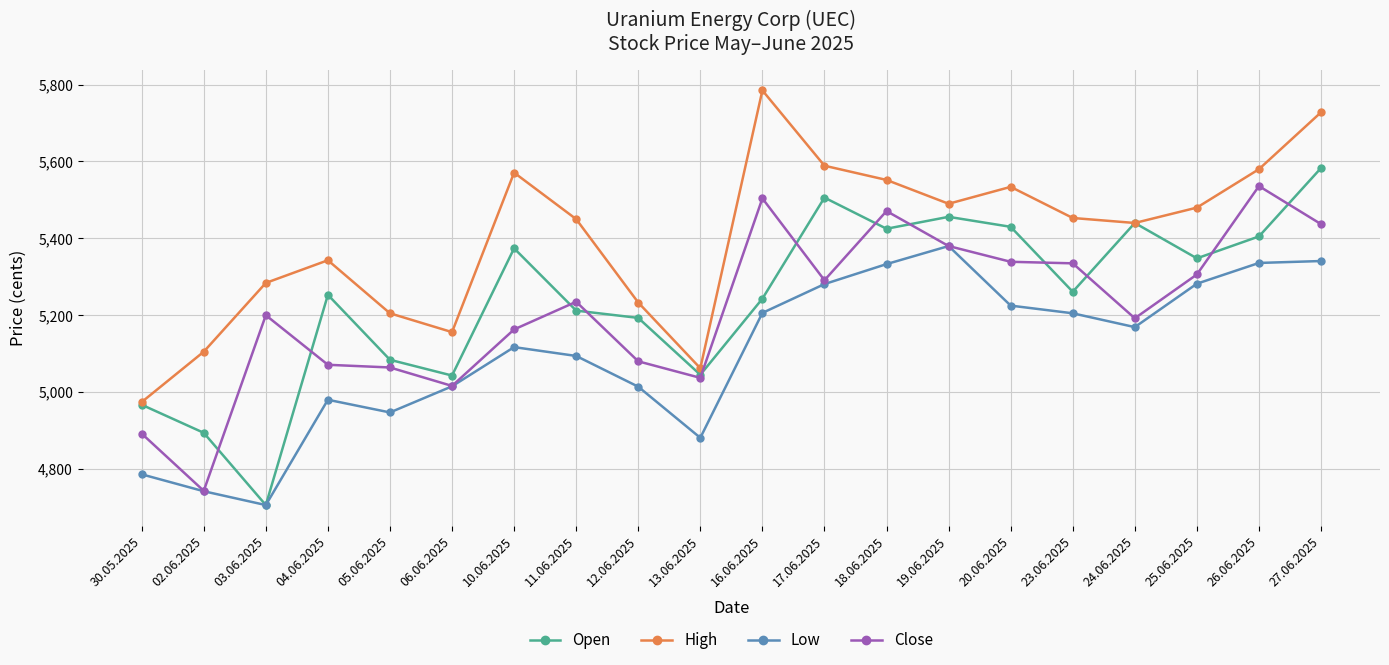

At which label does High reach its peak?

16.06.2025